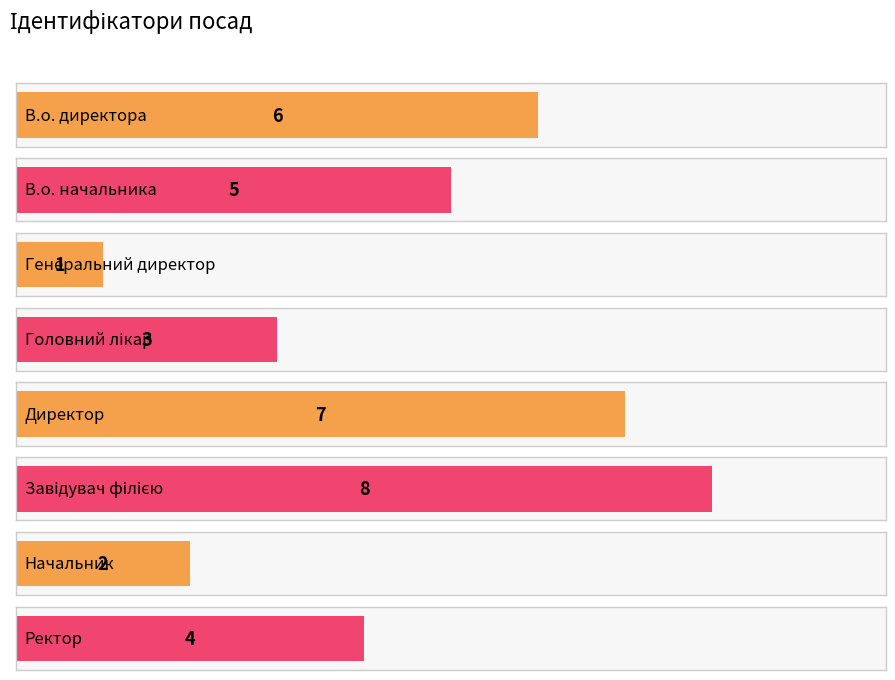

List the labels in order of value, largest first.

Завідувач філією, Директор, В.о. директора, В.о. начальника, Ректор, Головний лікар, Начальник, Генеральний директор